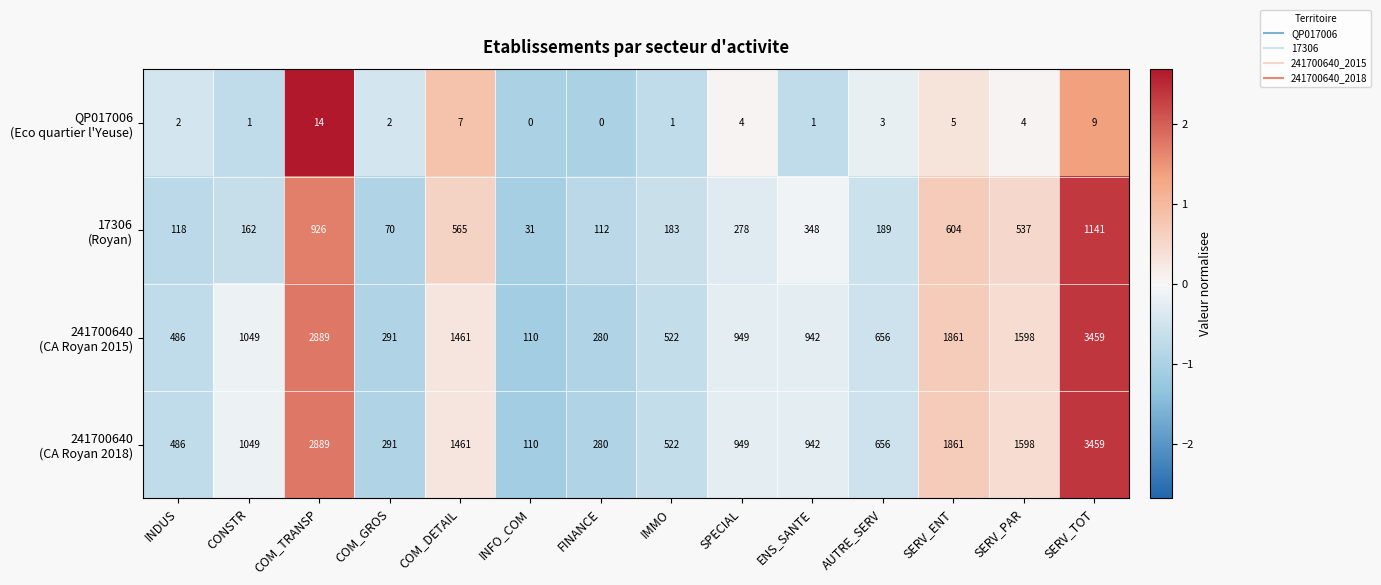

Which category has the highest value across all series?

SERV_TOT